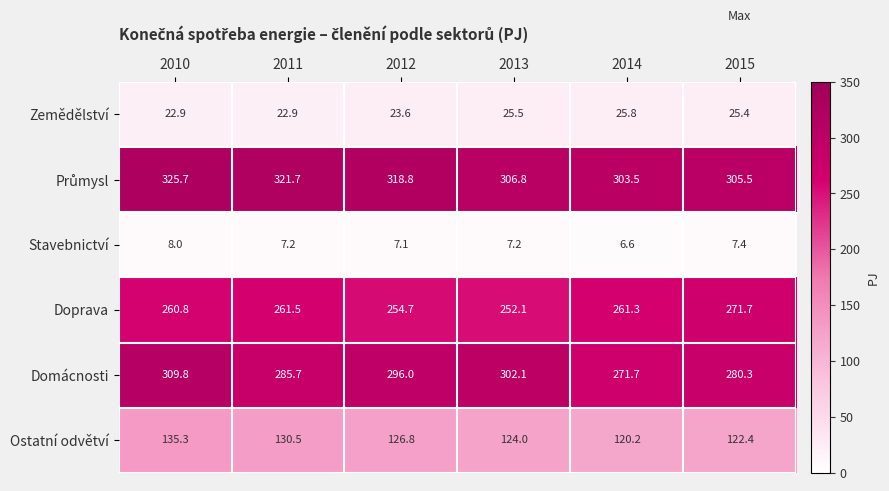

What is the spread (max minus min) of values at 2013?

299.6